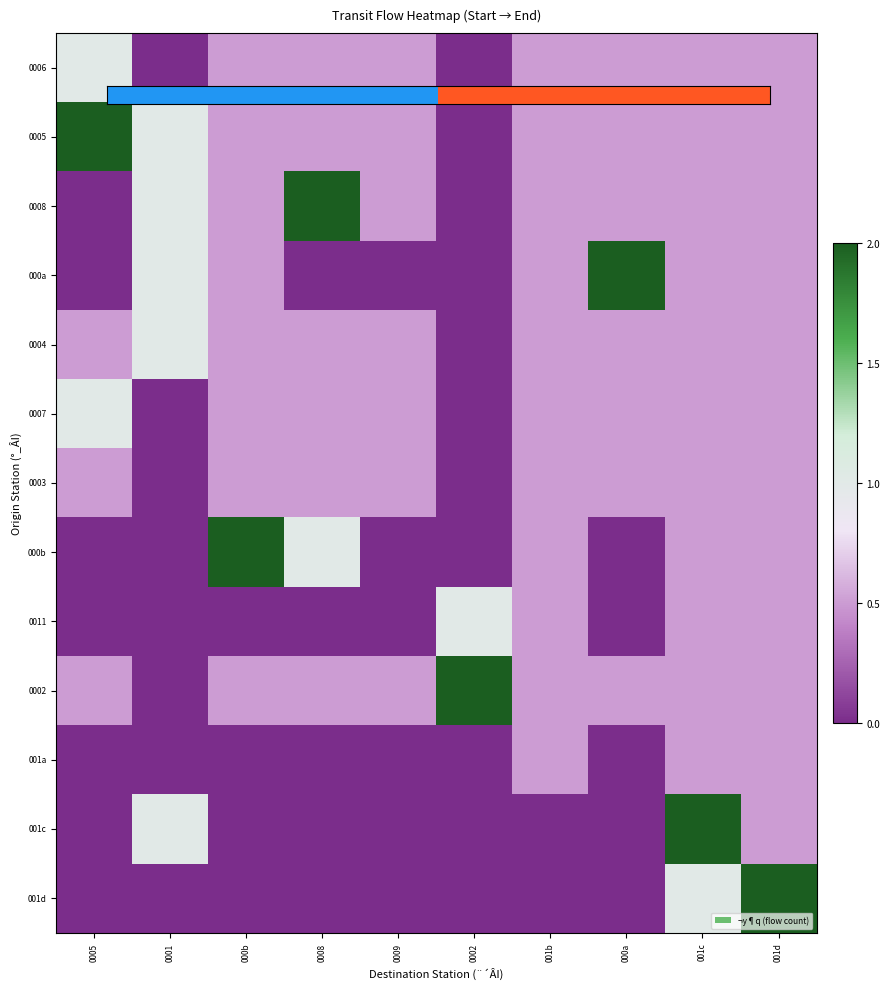

What is the difference between the highest and lowest values at 000b?

2.0